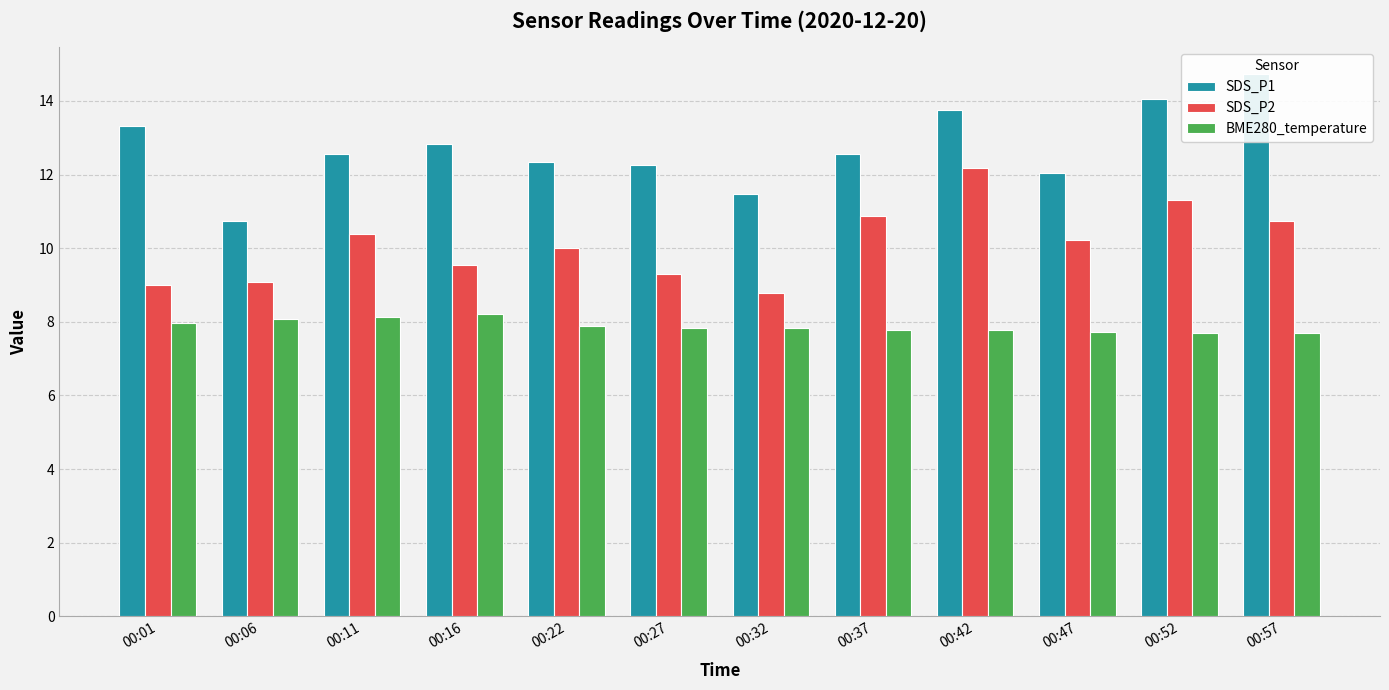

What is the sum of the SDS_P1 values at 00:42 and 00:22?

26.1